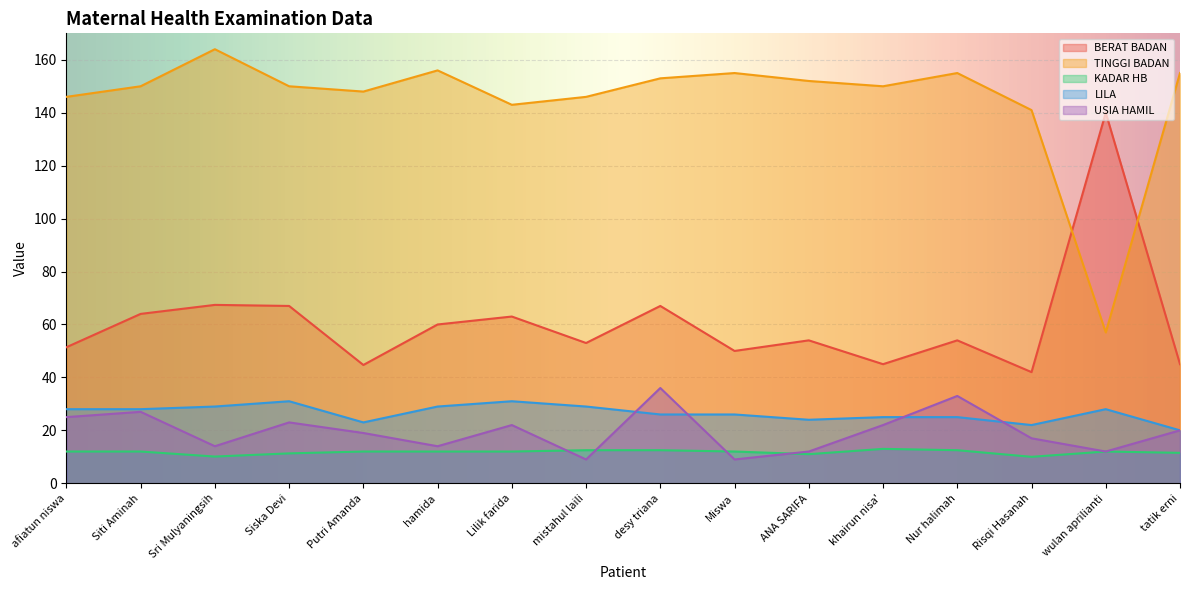

Reading left to right, what are all the values shown in this chart?

BERAT BADAN: afiatun niswa=51.4	Siti Aminah=64.0	Sri Mulyaningsih=67.4	Siska Devi=67.0	Putri Amanda=44.7	hamida=60.0	Lilik farida=63.0	mistahul laili=53.0	desy triana=67.0	Miswa=50.0	ANA SARIFA=54.0	khairun nisa'=45.0	Nur halimah=54.0	Risqi Hasanah=42.0	wulan aprilianti=140.0	tatik erni=45.0
TINGGI BADAN: afiatun niswa=146.0	Siti Aminah=150.0	Sri Mulyaningsih=164.0	Siska Devi=150.0	Putri Amanda=148.0	hamida=156.0	Lilik farida=143.0	mistahul laili=146.0	desy triana=153.0	Miswa=155.0	ANA SARIFA=152.0	khairun nisa'=150.0	Nur halimah=155.0	Risqi Hasanah=141.0	wulan aprilianti=57.0	tatik erni=155.0
KADAR HB: afiatun niswa=12.0	Siti Aminah=12.0	Sri Mulyaningsih=10.1	Siska Devi=11.3	Putri Amanda=12.0	hamida=12.0	Lilik farida=12.0	mistahul laili=12.5	desy triana=12.5	Miswa=12.0	ANA SARIFA=11.0	khairun nisa'=13.0	Nur halimah=12.5	Risqi Hasanah=10.0	wulan aprilianti=12.0	tatik erni=11.5
LILA: afiatun niswa=28.0	Siti Aminah=28.0	Sri Mulyaningsih=29.0	Siska Devi=31.0	Putri Amanda=23.0	hamida=29.0	Lilik farida=31.0	mistahul laili=29.0	desy triana=26.0	Miswa=26.0	ANA SARIFA=24.0	khairun nisa'=25.0	Nur halimah=25.0	Risqi Hasanah=22.0	wulan aprilianti=28.0	tatik erni=20.0
USIA HAMIL: afiatun niswa=25.0	Siti Aminah=27.0	Sri Mulyaningsih=14.0	Siska Devi=23.0	Putri Amanda=19.0	hamida=14.0	Lilik farida=22.0	mistahul laili=9.0	desy triana=36.0	Miswa=9.0	ANA SARIFA=12.0	khairun nisa'=22.0	Nur halimah=33.0	Risqi Hasanah=17.0	wulan aprilianti=12.0	tatik erni=20.0